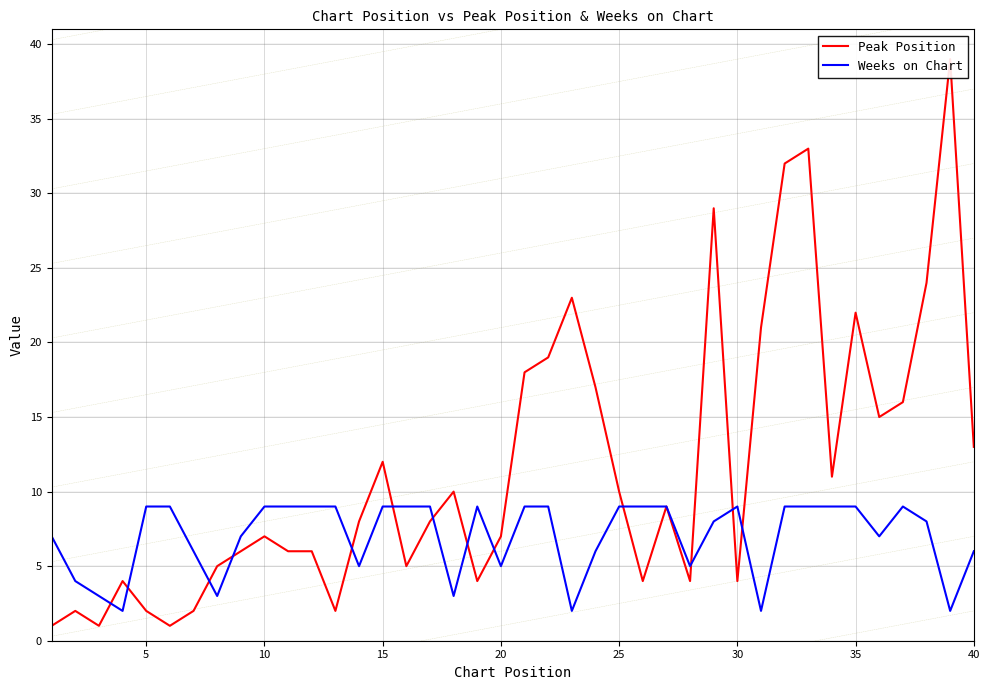

Is it true that Weeks on Chart equals 13 at 26?

False